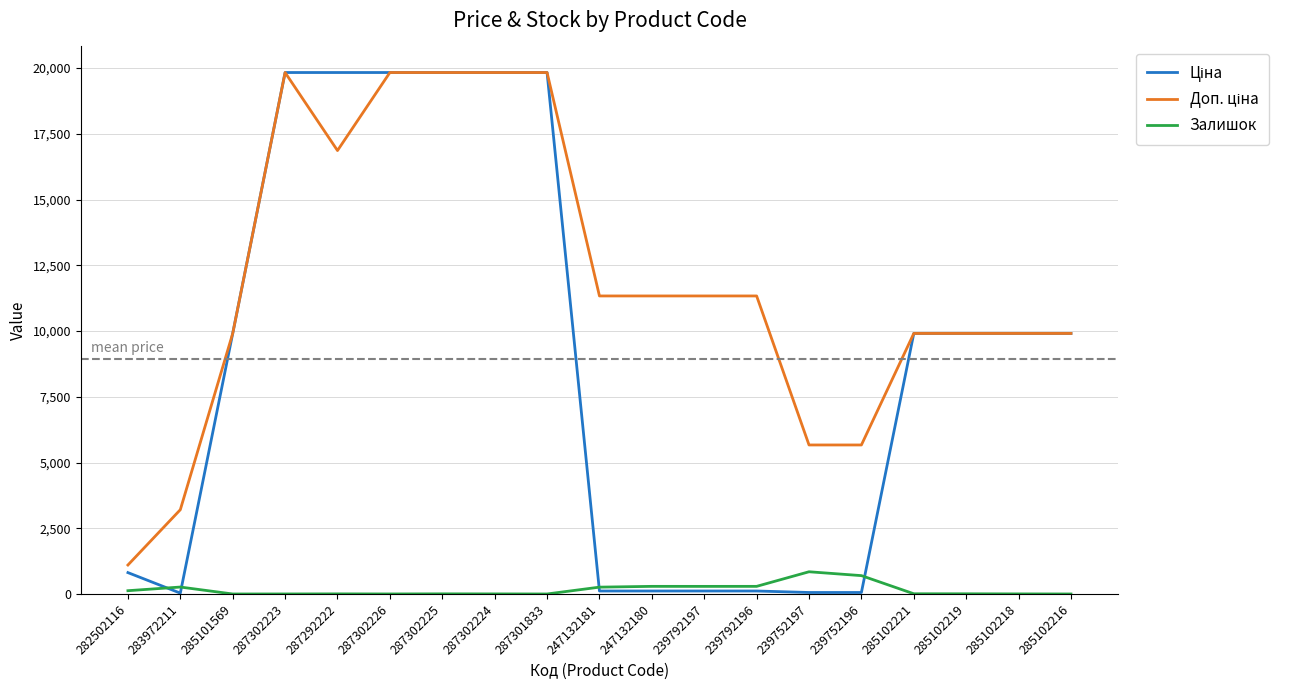

What is the maximum value shown in the chart?

19831.1